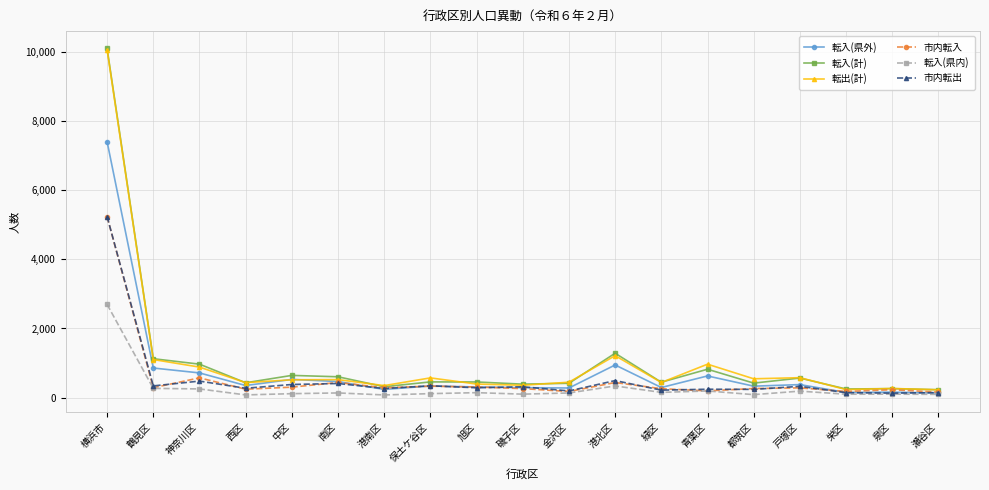

Which series has the widest spread of values?

転入(計)